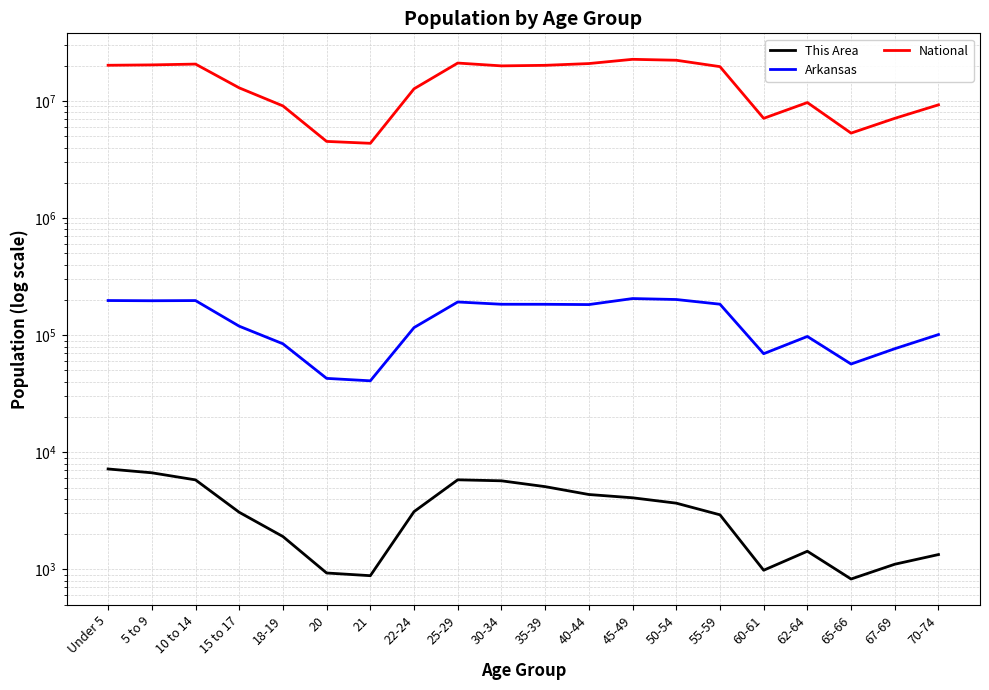

What is the spread (max minus min) of values at 65-66?

5319075